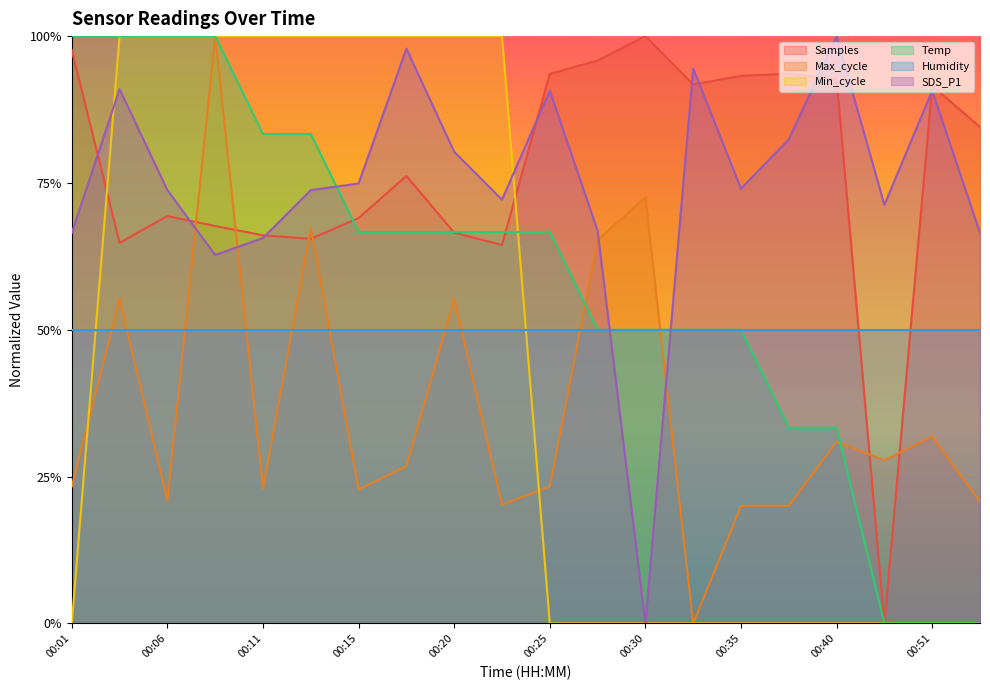

At which label does Temp reach its minimum?

00:49